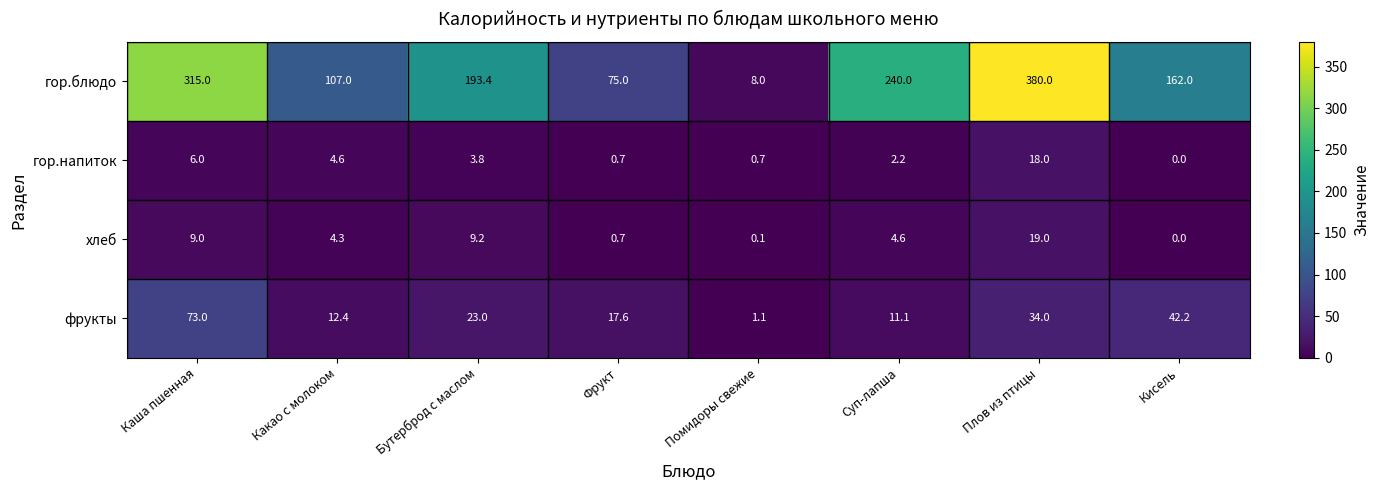

Rank the series by their maximum value, from lowest to highest.

гор.напиток, хлеб, фрукты, гор.блюдо